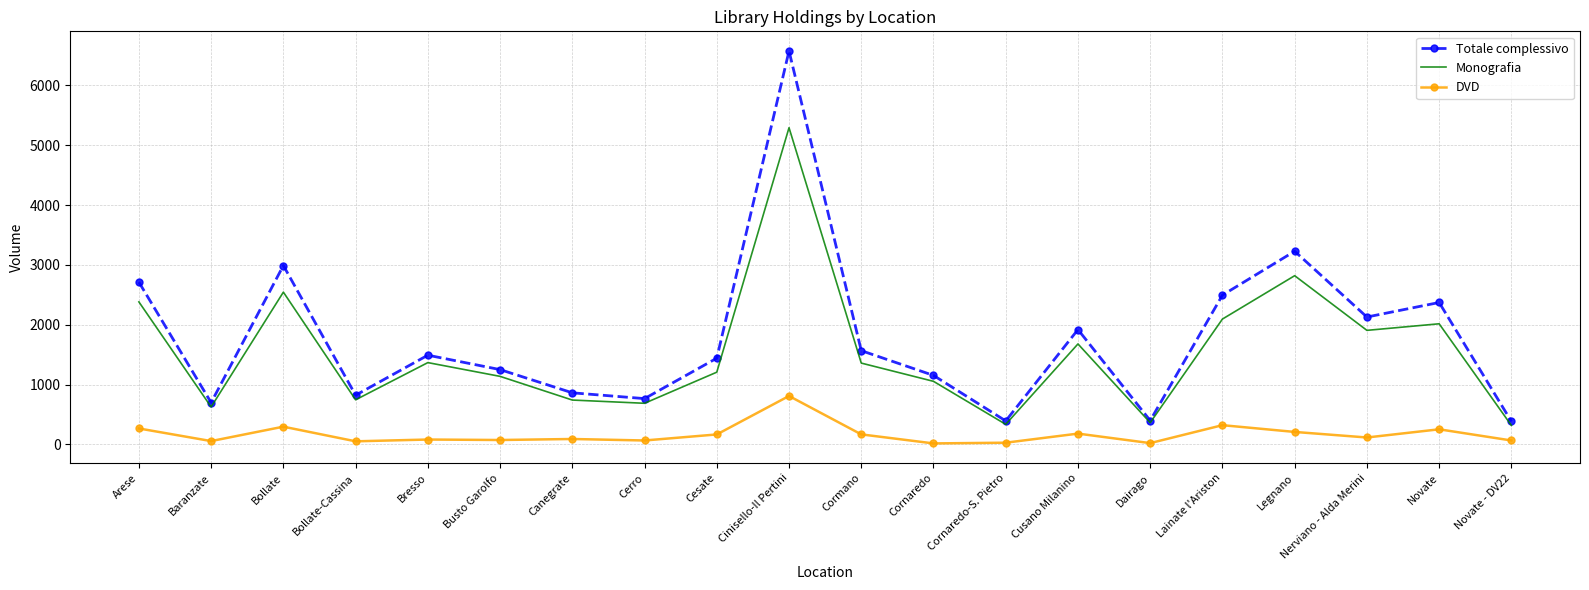

What is the maximum value shown in the chart?

6577